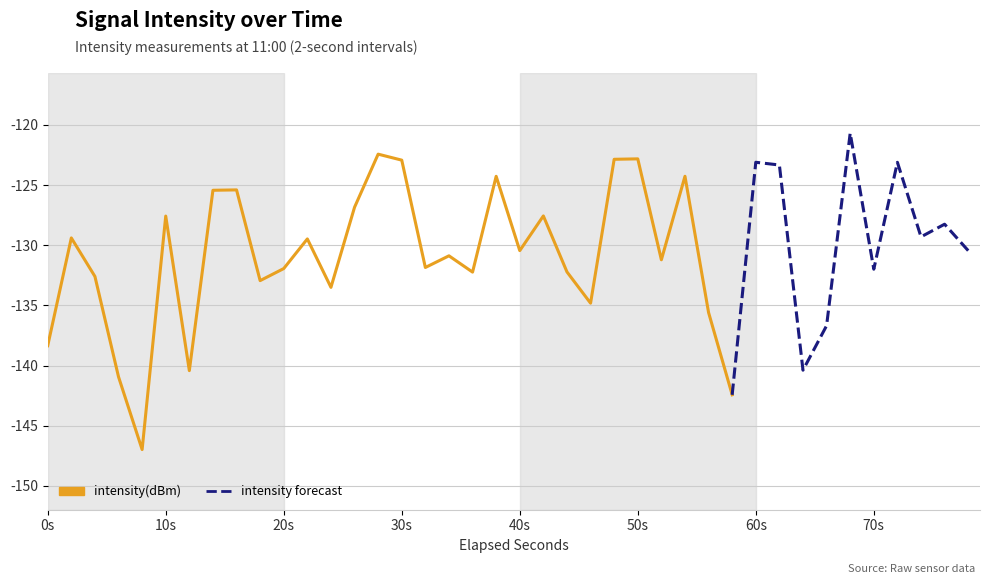

Between 27 and 1, which is larger?

27